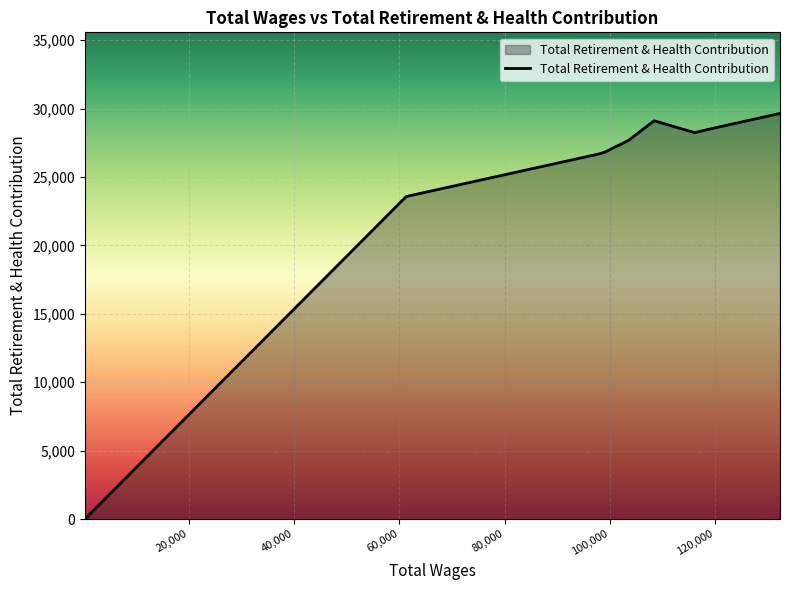

What is the difference between the maximum and minimum values?

29643